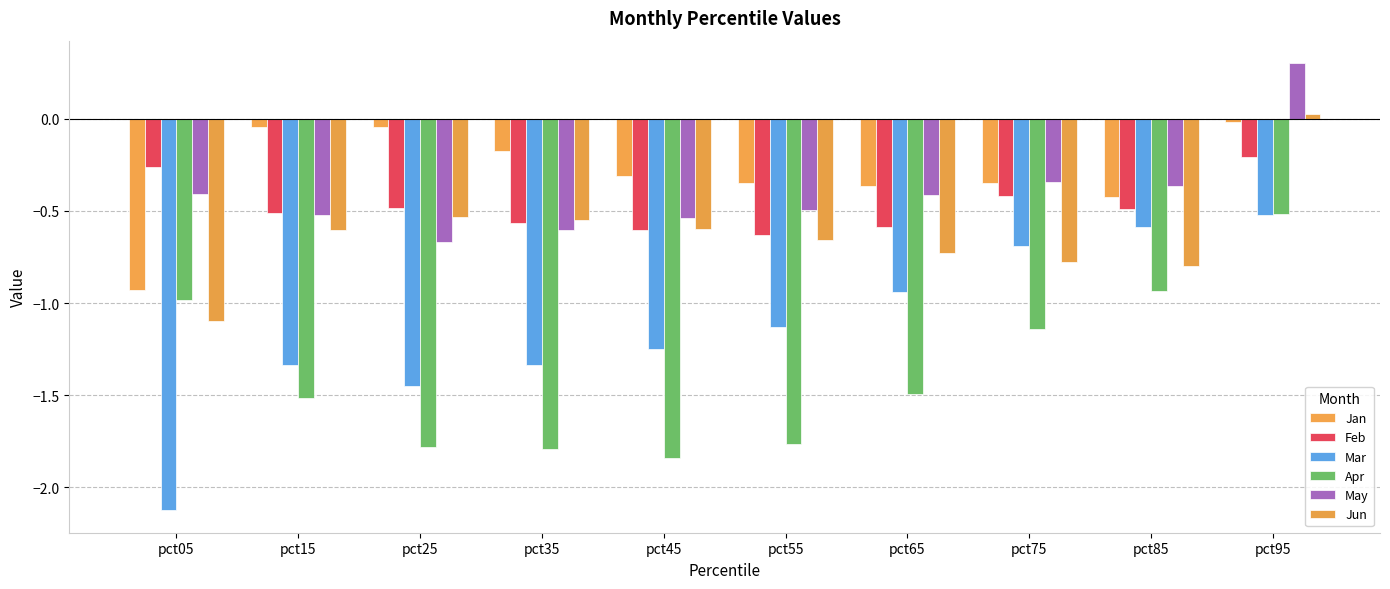

Reading right to left, extract all data points from this chart.

Jan: pct95=-0.0	pct85=-0.4	pct75=-0.3	pct65=-0.4	pct55=-0.4	pct45=-0.3	pct35=-0.2	pct25=-0.0	pct15=-0.0	pct05=-0.9
Feb: pct95=-0.2	pct85=-0.5	pct75=-0.4	pct65=-0.6	pct55=-0.6	pct45=-0.6	pct35=-0.6	pct25=-0.5	pct15=-0.5	pct05=-0.3
Mar: pct95=-0.5	pct85=-0.6	pct75=-0.7	pct65=-0.9	pct55=-1.1	pct45=-1.2	pct35=-1.3	pct25=-1.4	pct15=-1.3	pct05=-2.1
Apr: pct95=-0.5	pct85=-0.9	pct75=-1.1	pct65=-1.5	pct55=-1.8	pct45=-1.8	pct35=-1.8	pct25=-1.8	pct15=-1.5	pct05=-1.0
May: pct95=0.3	pct85=-0.4	pct75=-0.3	pct65=-0.4	pct55=-0.5	pct45=-0.5	pct35=-0.6	pct25=-0.7	pct15=-0.5	pct05=-0.4
Jun: pct95=0.0	pct85=-0.8	pct75=-0.8	pct65=-0.7	pct55=-0.7	pct45=-0.6	pct35=-0.5	pct25=-0.5	pct15=-0.6	pct05=-1.1